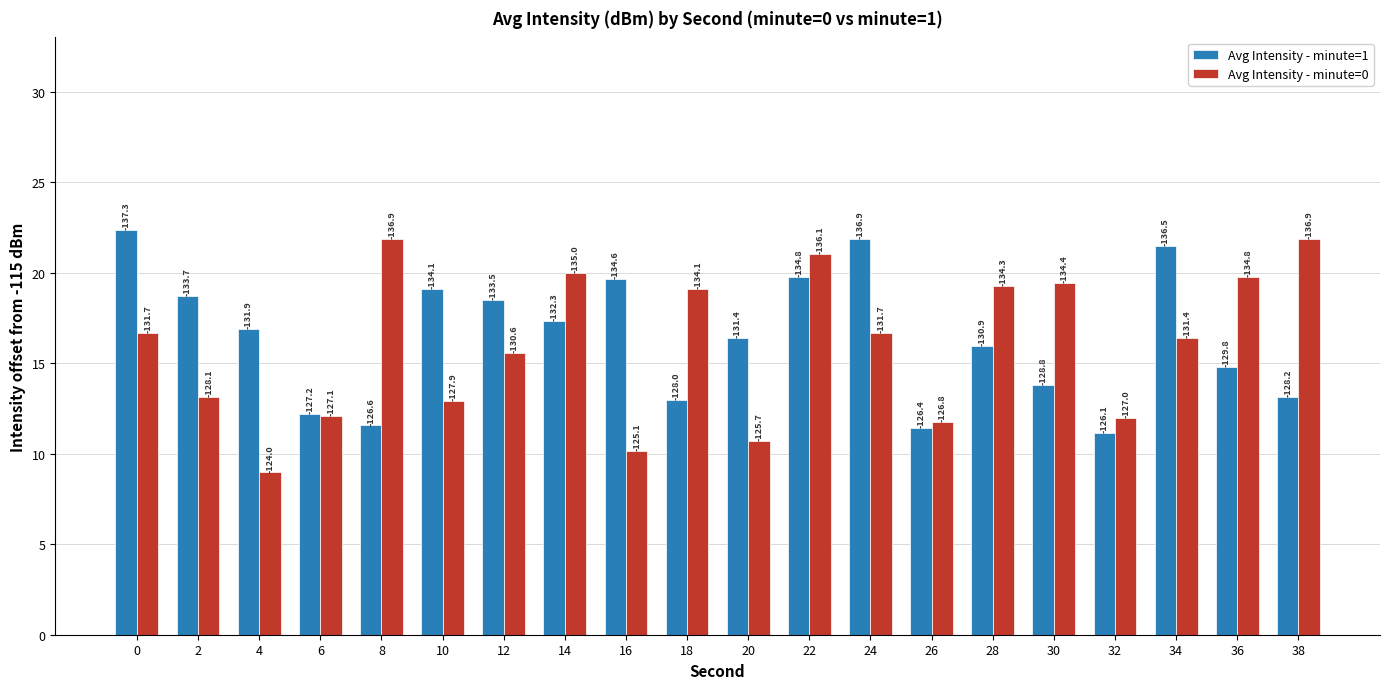

What is the sum of all Avg Intensity - minute=1 values?

329.0